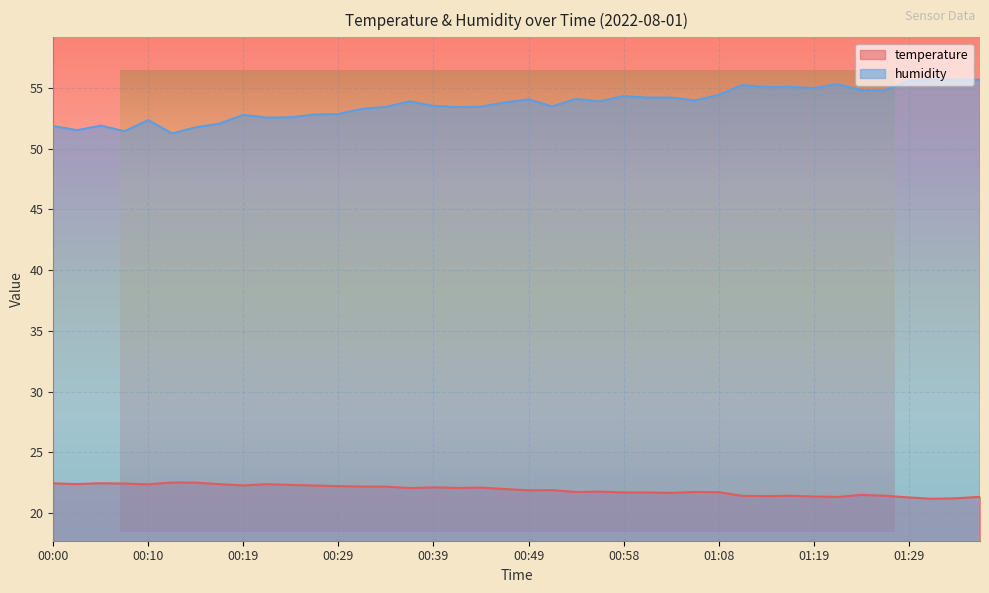

Rank the series by their average value, from highest to lowest.

humidity, temperature